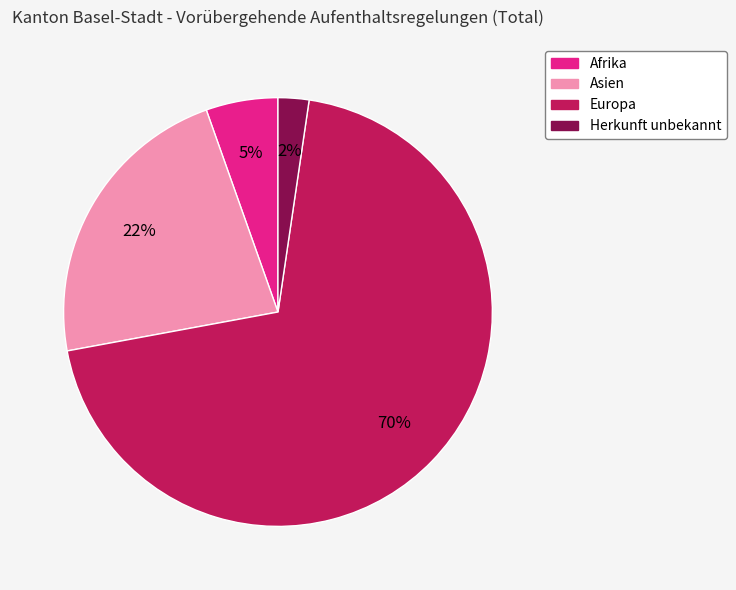

Count the number of slices in the pie.

4